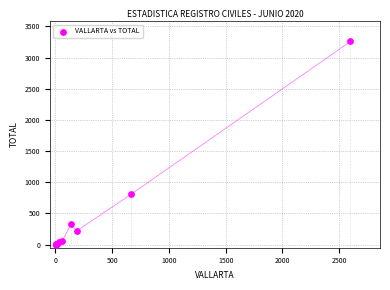

What Y value in the scatter plot is closest to 1630?

813